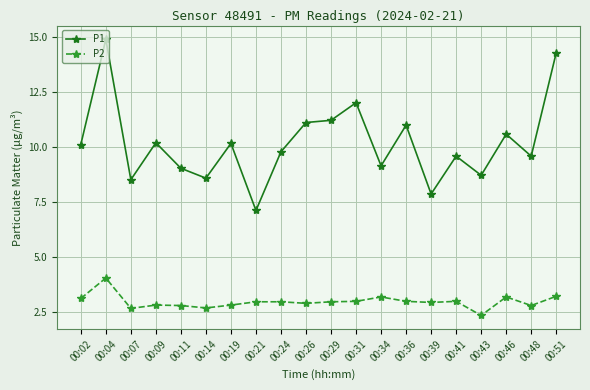

What is the value of the P2 point at the 12th from the left?

3.0